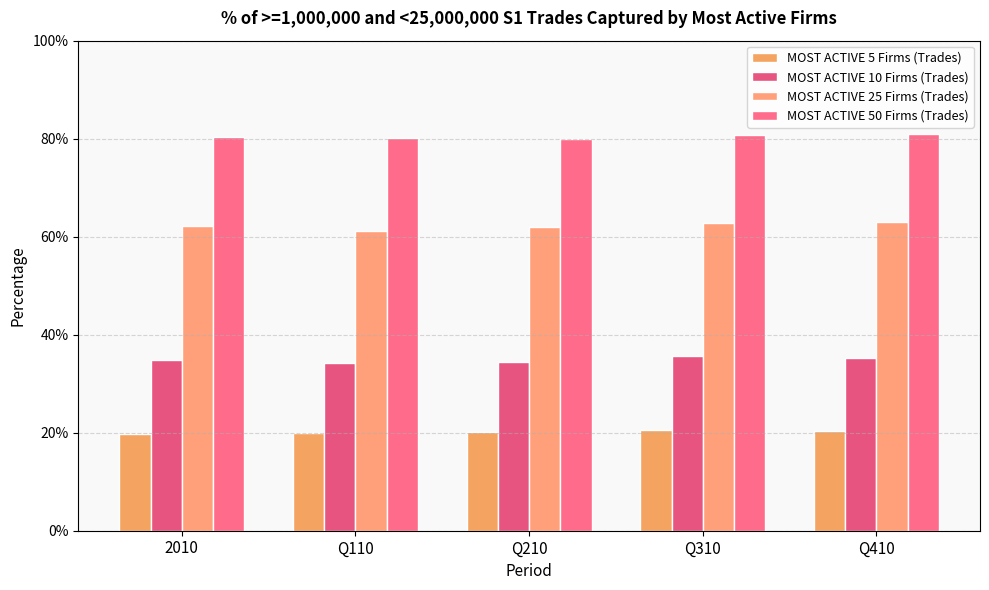

What is the average value of the MOST ACTIVE 50 Firms (Trades) series?

0.8